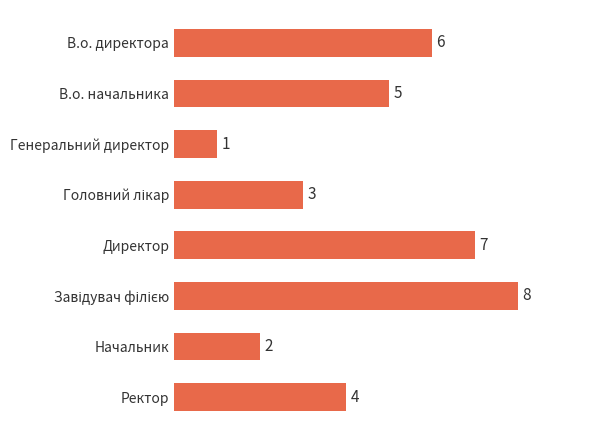

Does the chart contain stacked bars?

No